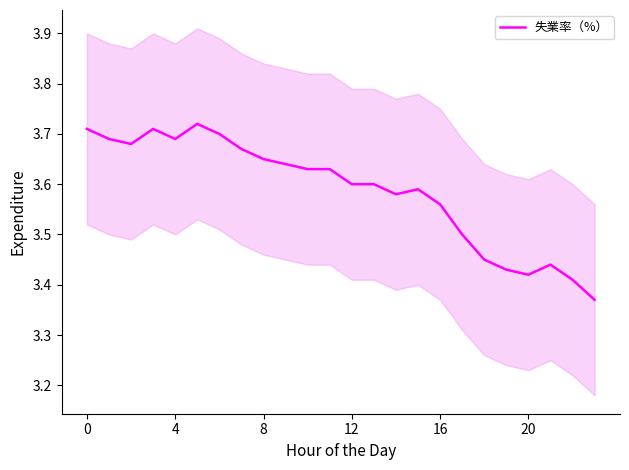

Does the chart display data point markers on the line(s)?

No